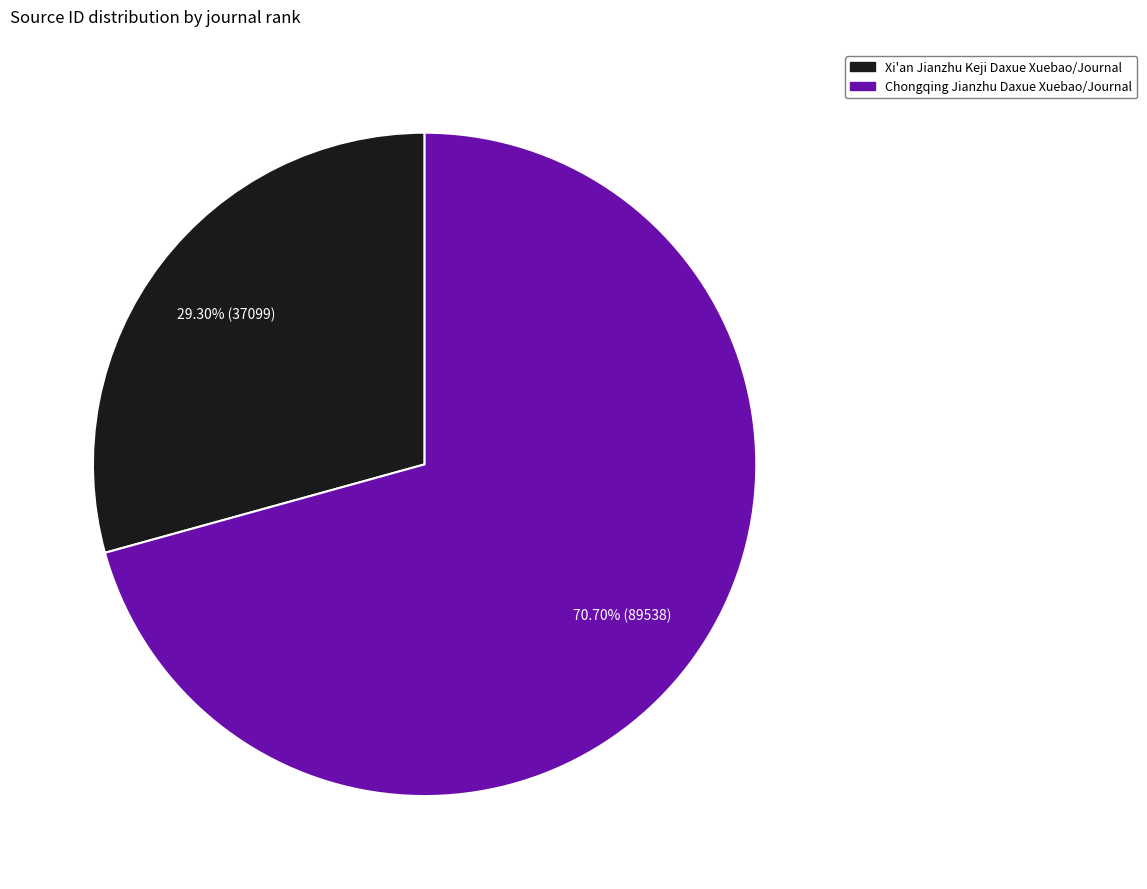

Rank the categories by value from lowest to highest.

Xi'an Jianzhu Keji Daxue Xuebao/Journal, Chongqing Jianzhu Daxue Xuebao/Journal